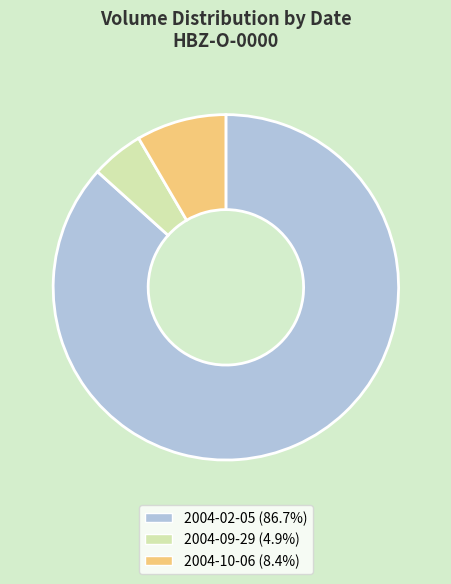

Does 2004-10-06 (8.4%) represent more than half of the total?

No